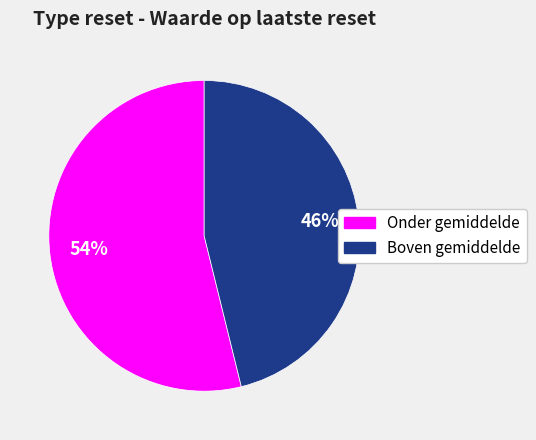

To the nearest percent, what is the average slice percentage?

50%